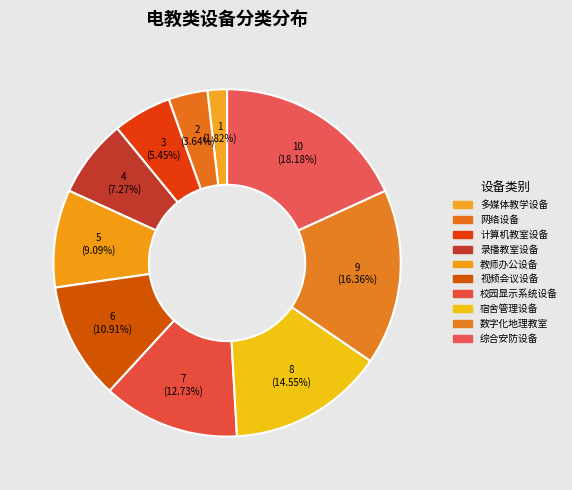

To the nearest percent, what is the difference between the largest and smallest slice percentages?

16%